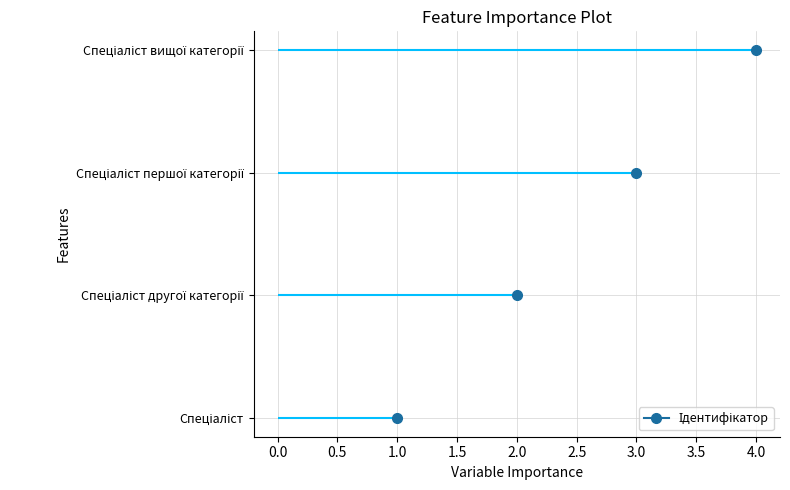

Reading left to right, list all the values displayed in this chart.

1	2	3	4